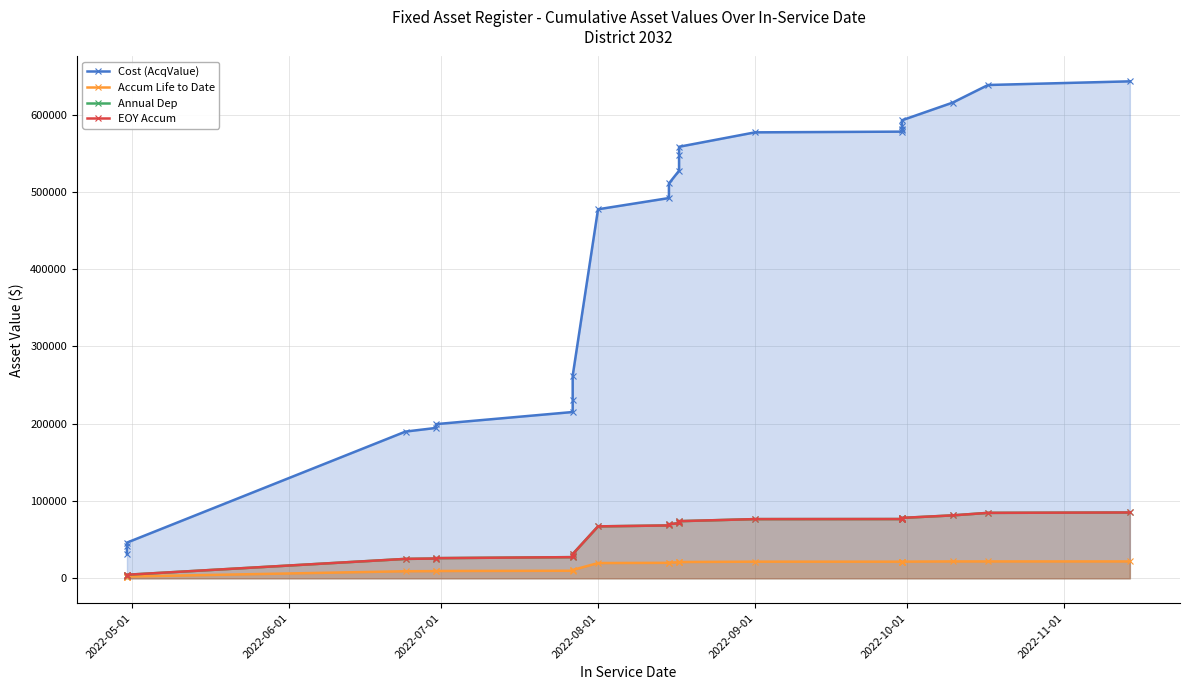

What are all the series names shown in the legend?

Cost (AcqValue), Accum Life to Date, Annual Dep, EOY Accum